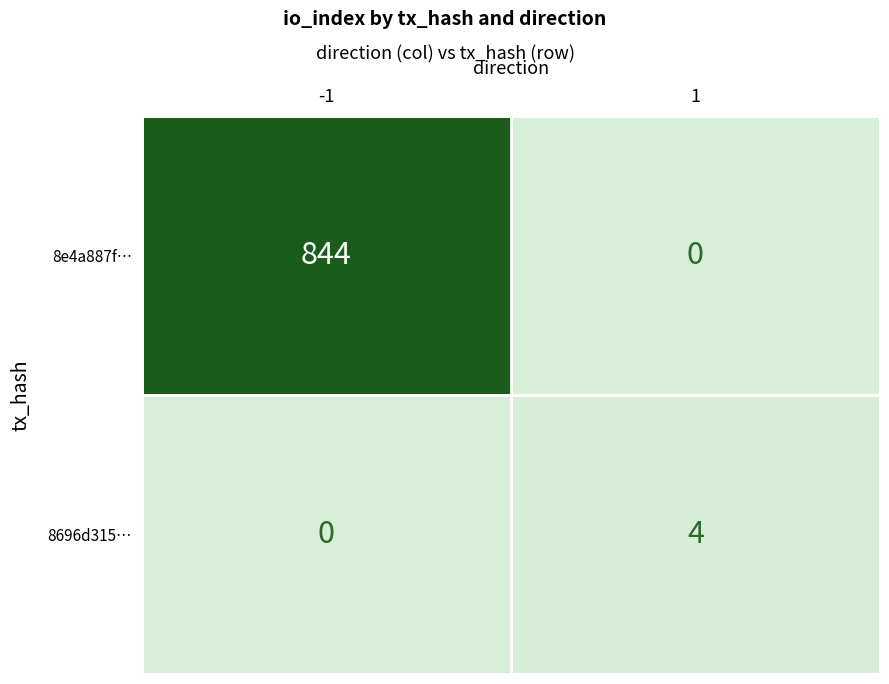

Count the number of data series in this chart.

2